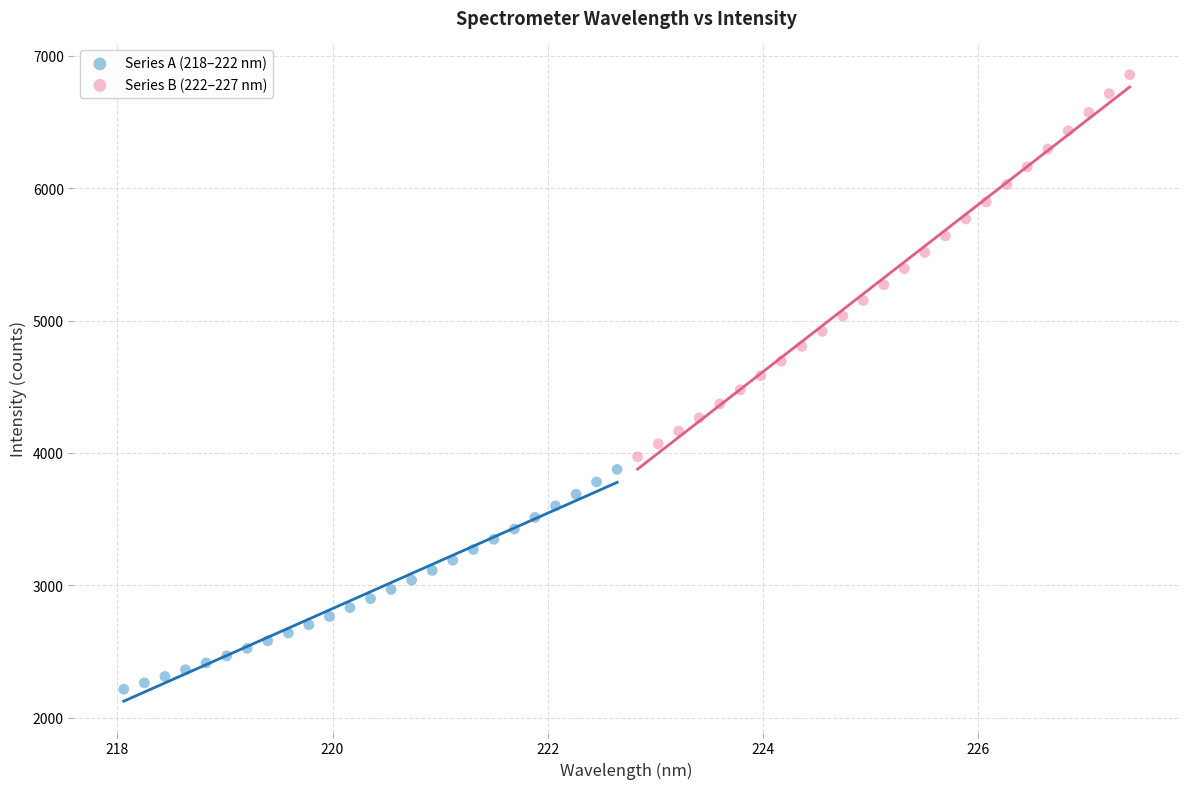

Which series reaches the maximum Y coordinate?

Series B (222–227 nm)